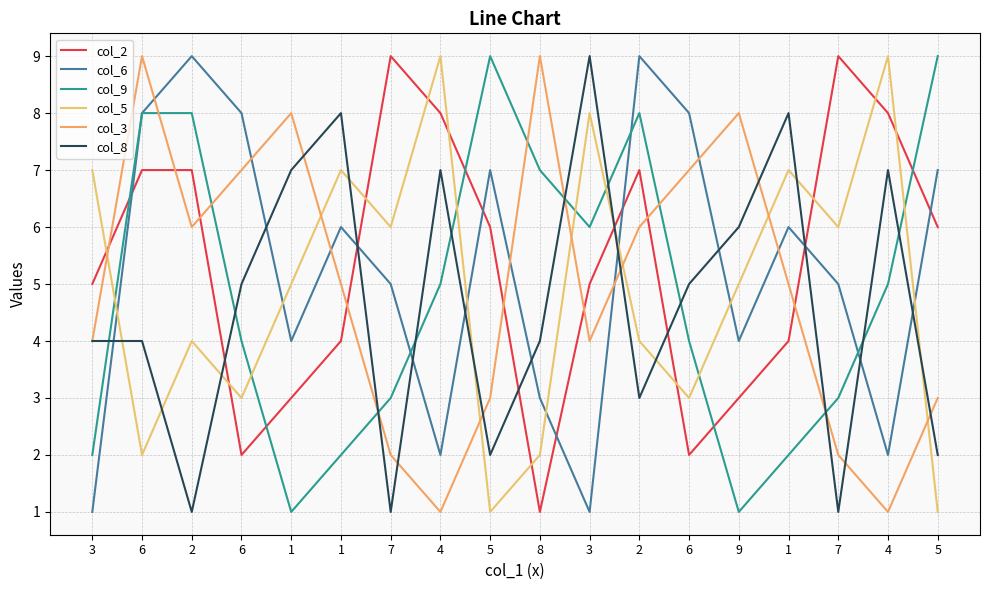

Rank the series by their maximum value, from highest to lowest.

col_2, col_6, col_9, col_5, col_3, col_8